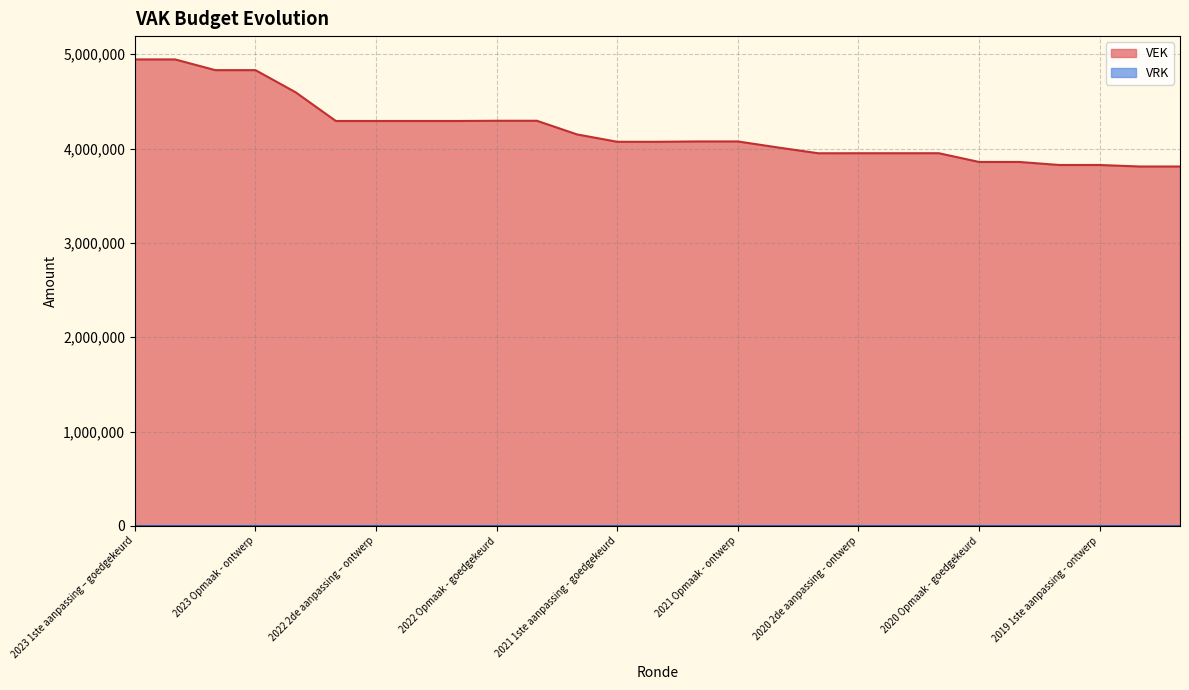

What is the greatest value displayed?

4944684